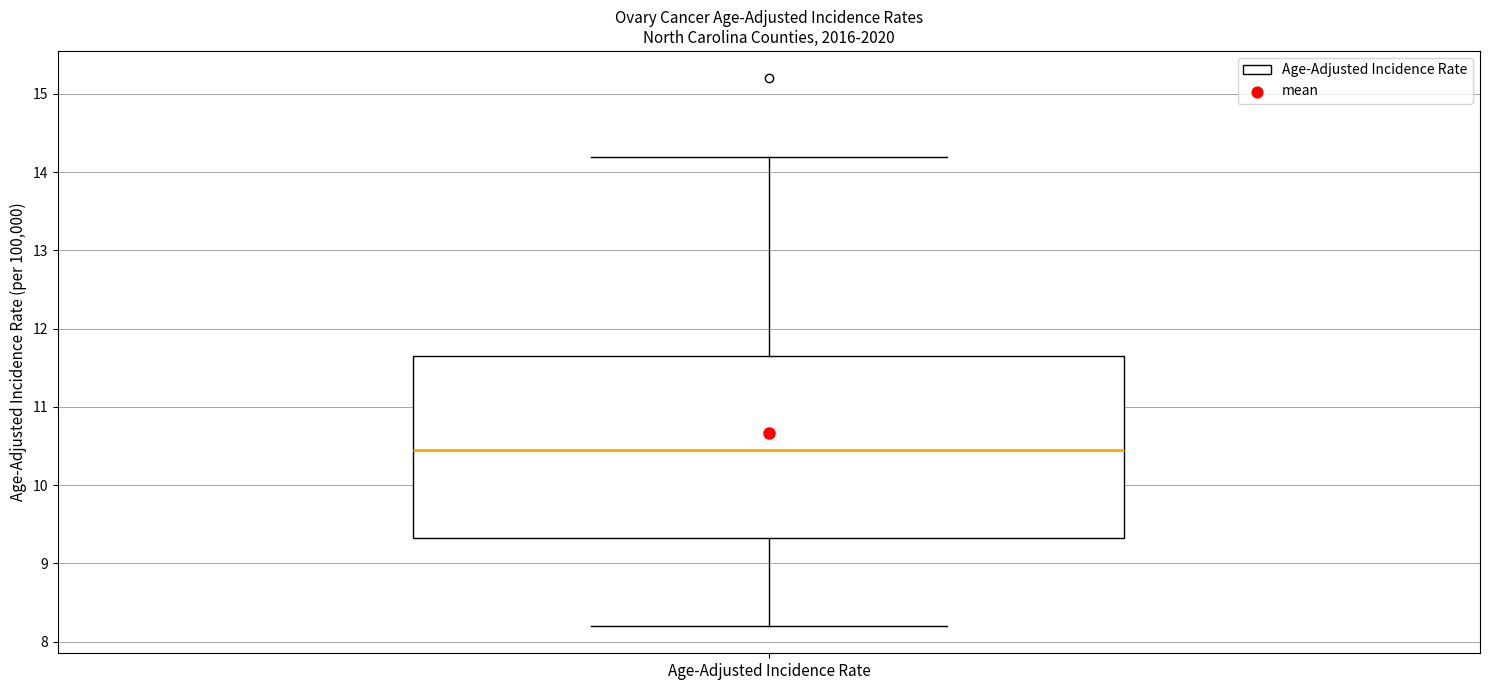

Where is the lower edge of the box for Age-Adjusted Incidence Rate on the y-axis? The values are not printed on the chart, so give them approximately, as read against the axis.

9.3